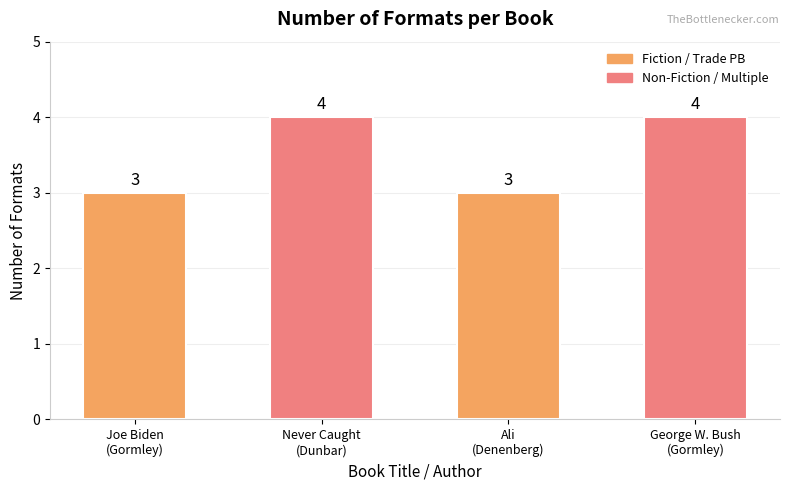

Reading left to right, extract all data points from this chart.

3	4	3	4